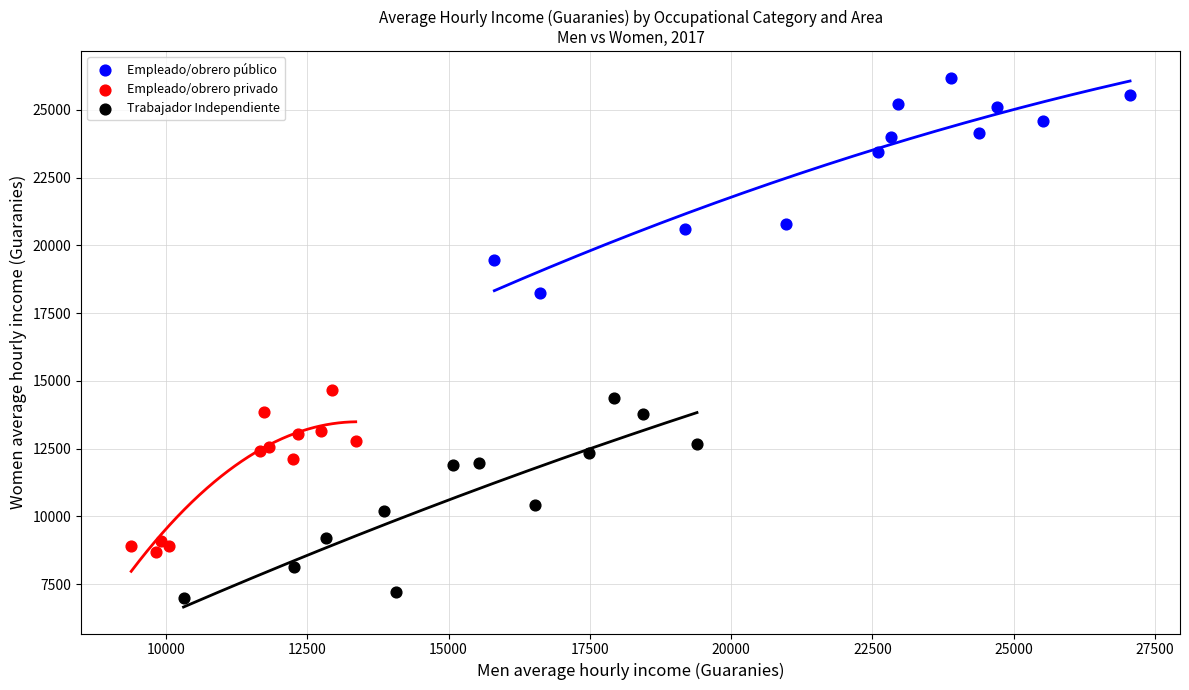

What are all the series names shown in the legend?

Empleado/obrero público, Empleado/obrero privado, Trabajador Independiente